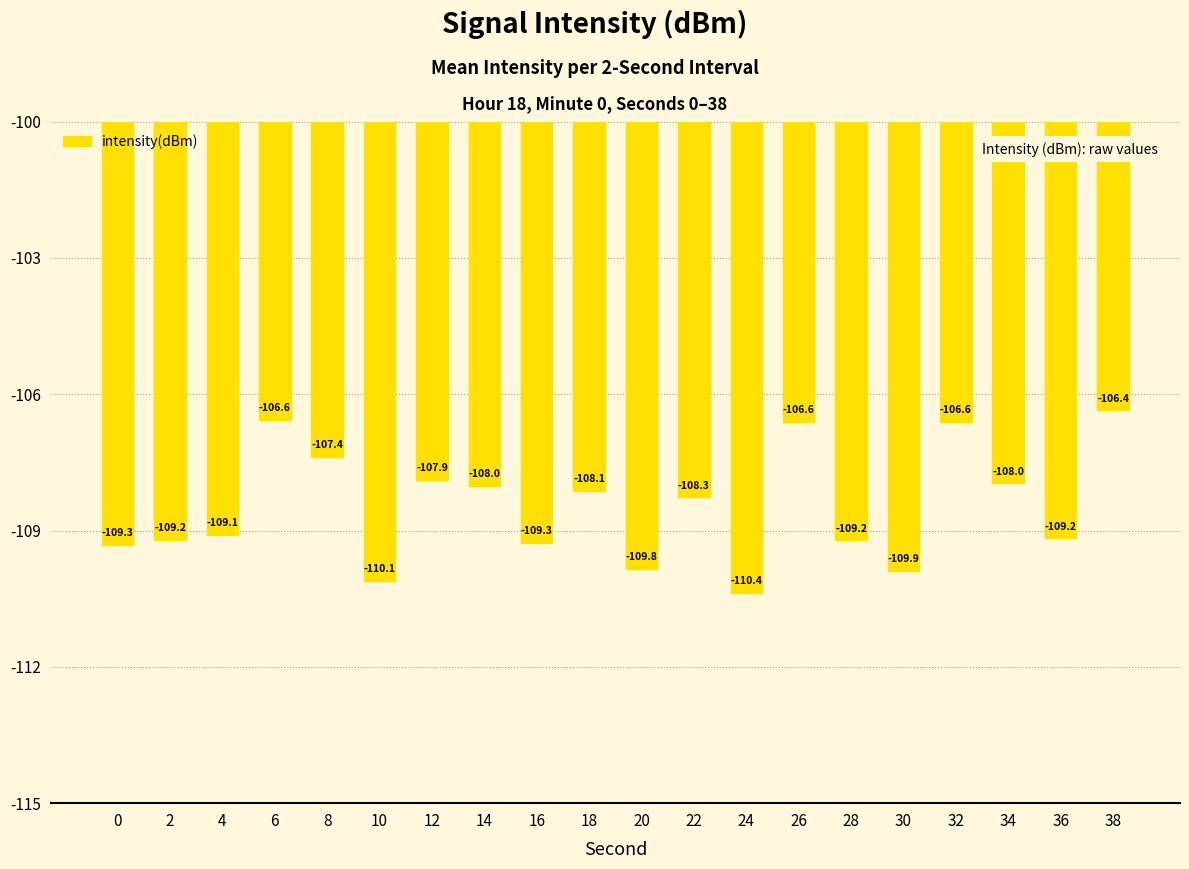

What is the greatest value displayed?

-106.4